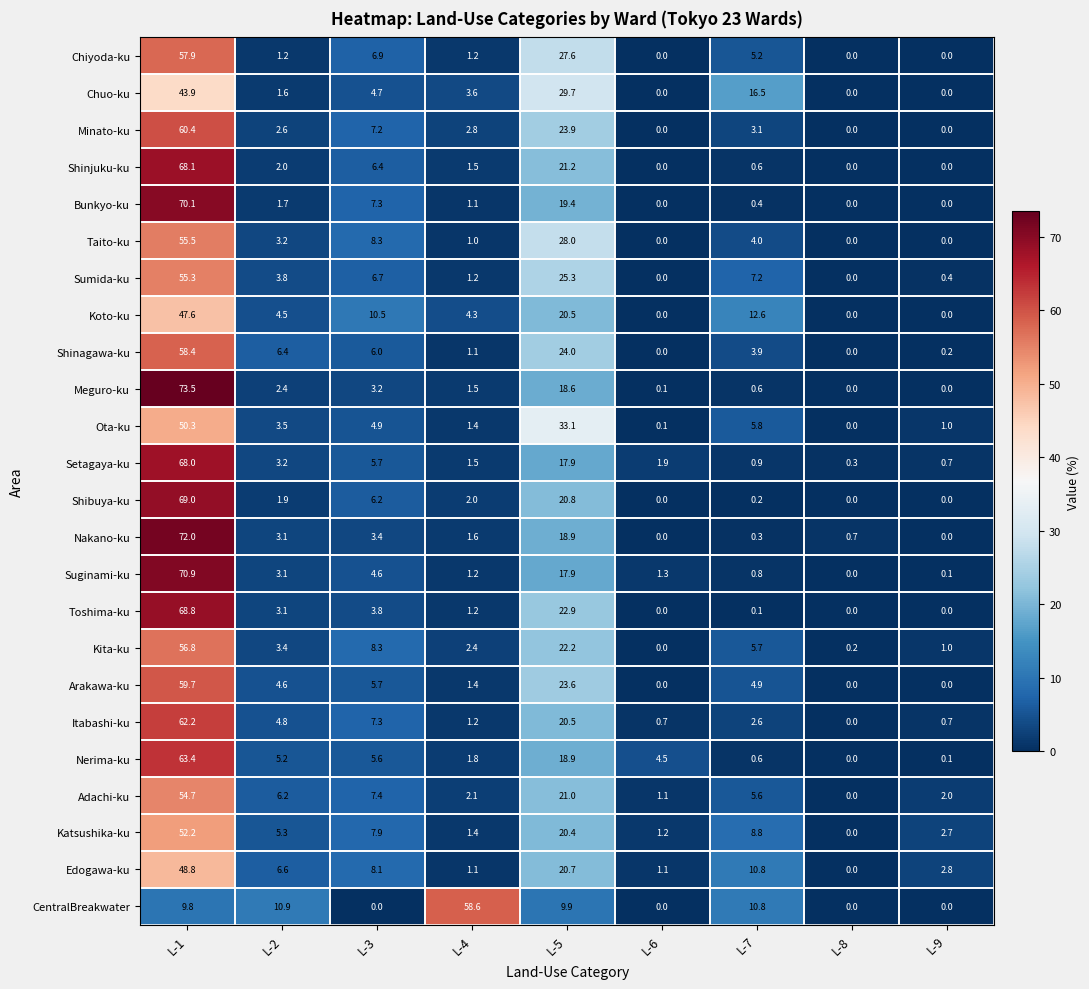

Which category has the highest value in the Sumida-ku series?

L-1